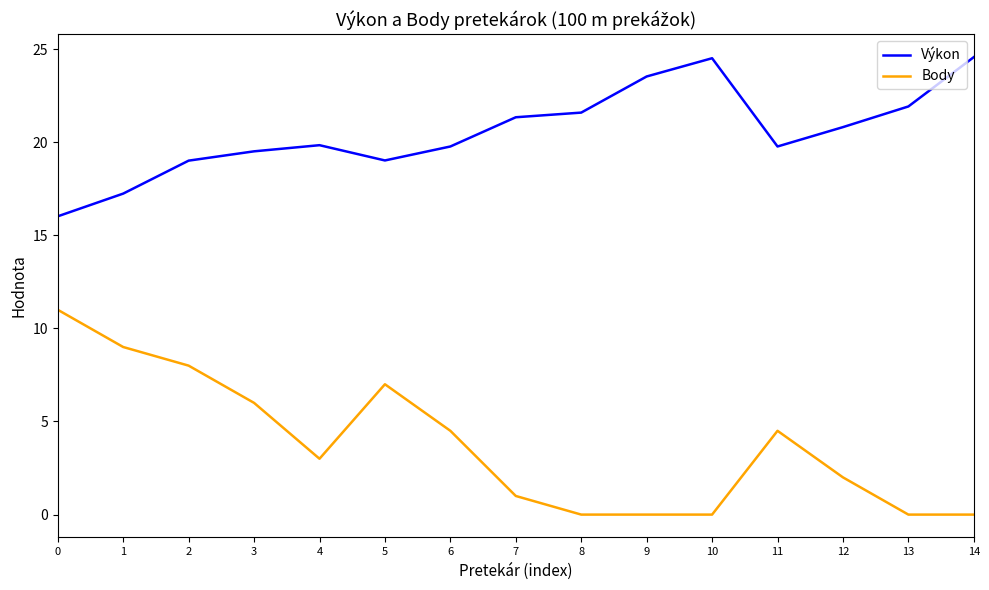

Is it true that Body equals 1.2 at 4?

False